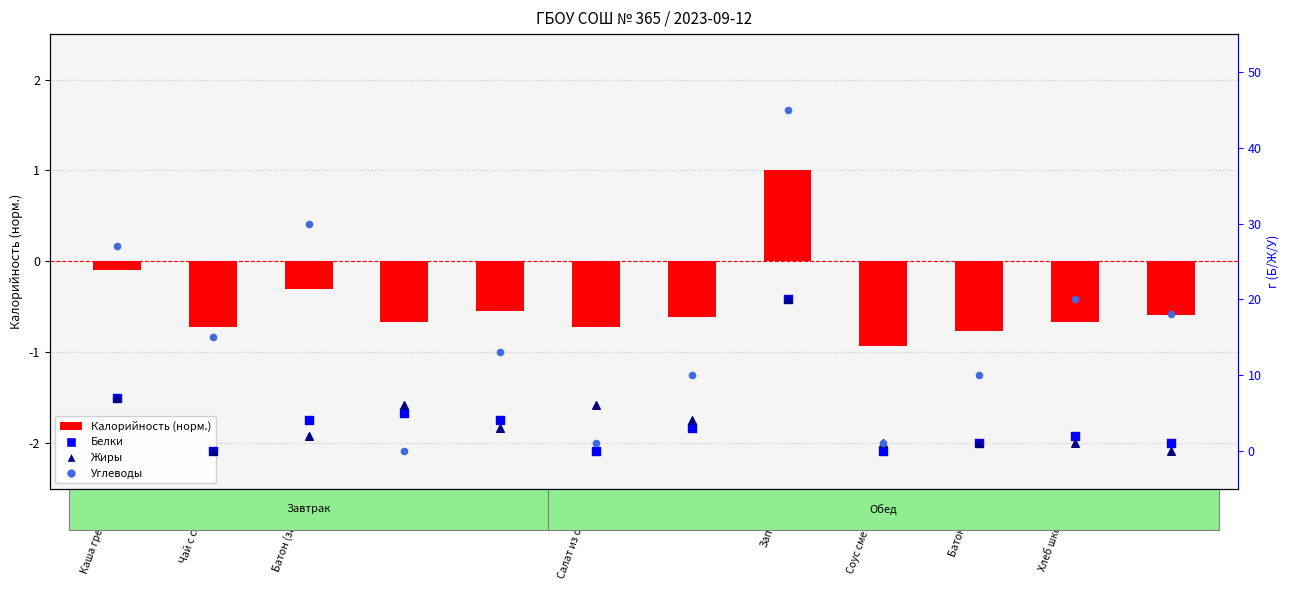

At how many categories does at least one series exceed 17?

5